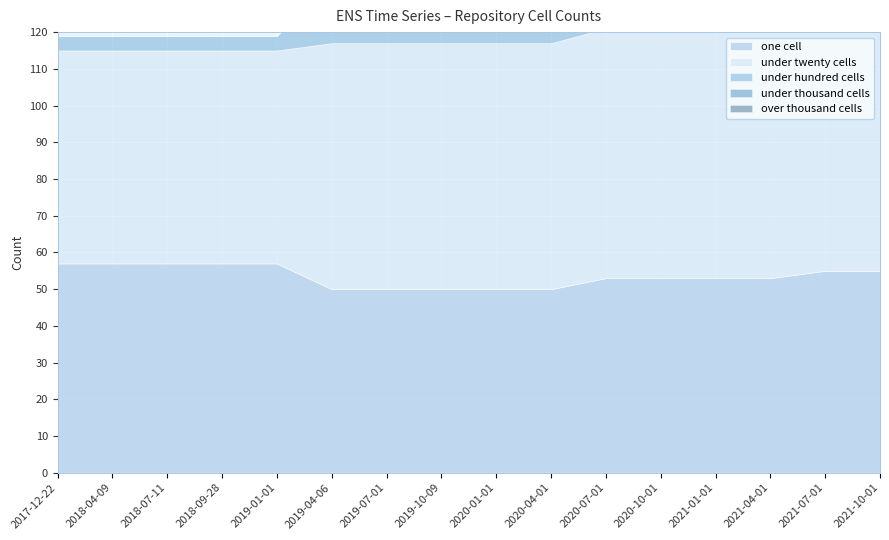

Is it true that one_cell equals 98 at 2018-07-11?

False